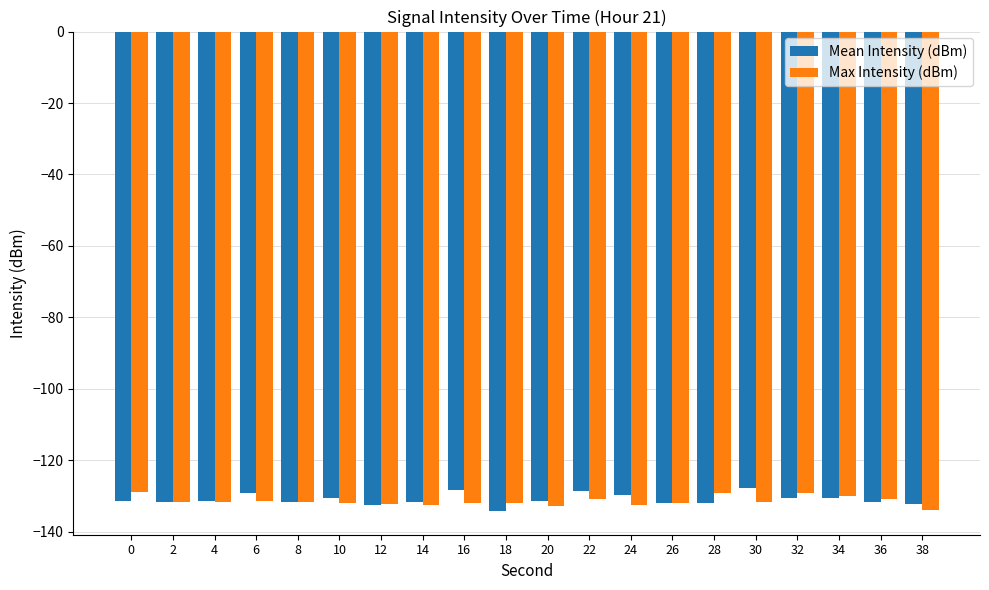

Is it true that Mean Intensity (dBm) equals -222.3 at 8?

False